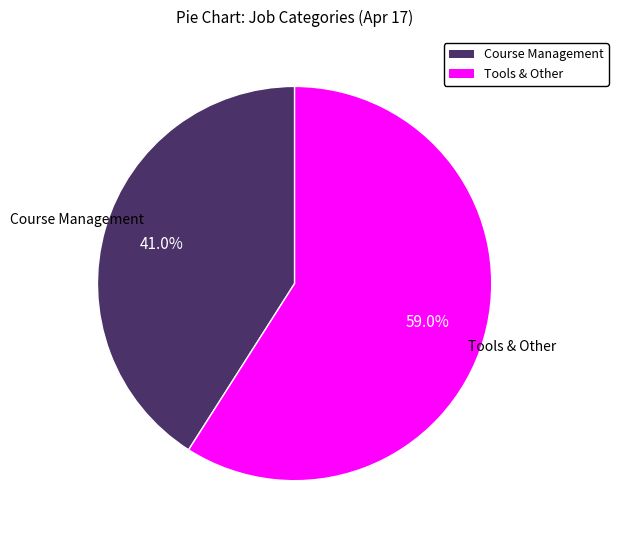

Which slice is the largest?

Tools & Other